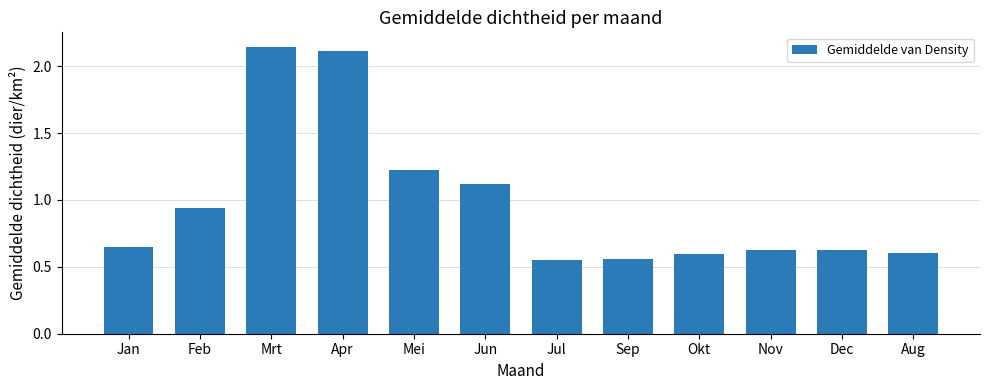

What is the label of the 2nd bar from the left?

Feb